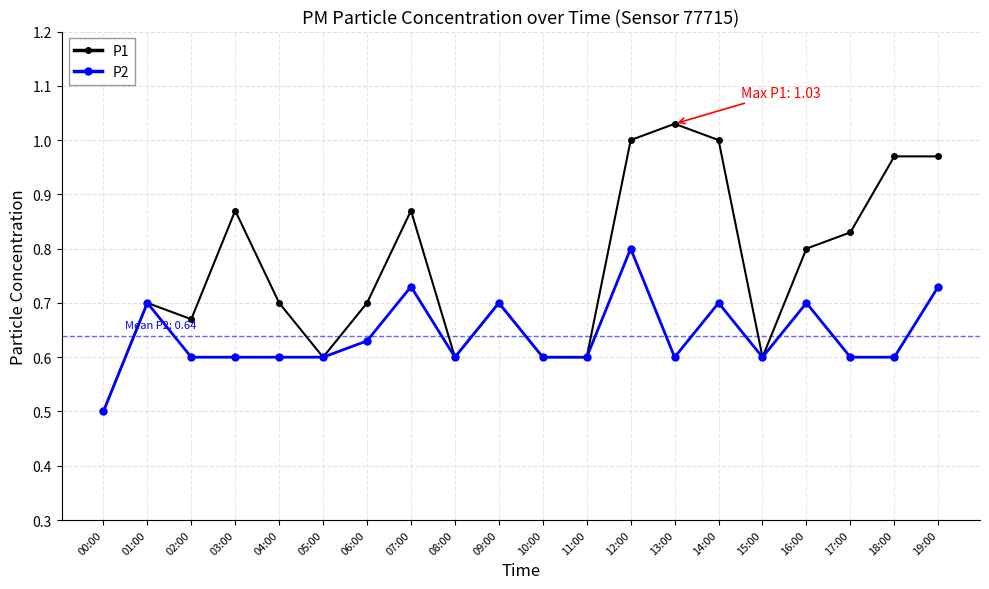

Which series has the widest spread of values?

P1